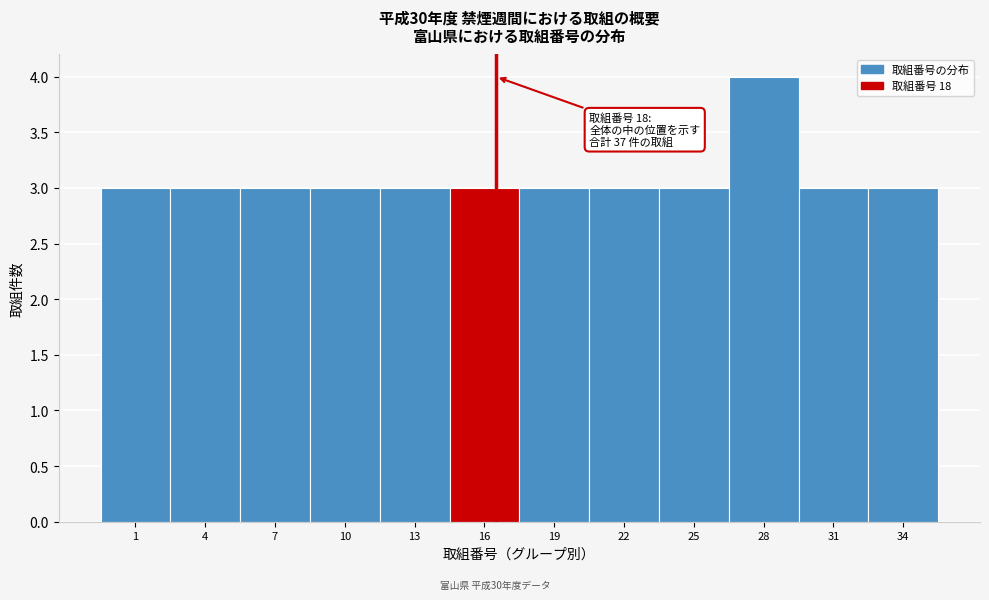

Reading left to right, extract all data points from this chart.

1=3	4=3	7=3	10=3	13=3	16=3	19=3	22=3	25=3	28=4	31=3	34=3